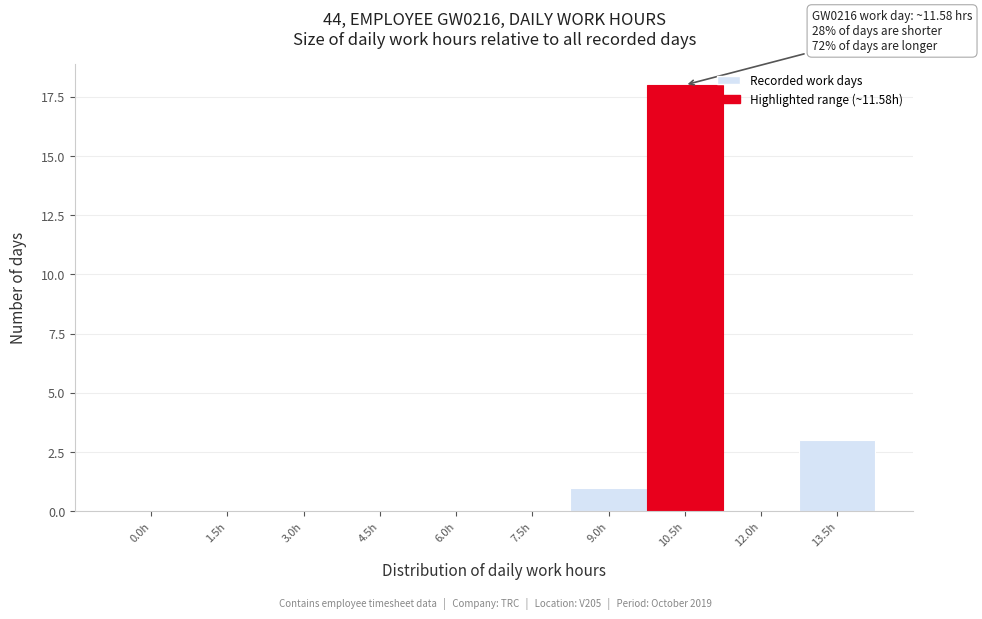

Reading left to right, transcribe all the data shown in this chart.

0.0h=0	1.5h=0	3.0h=0	4.5h=0	6.0h=0	7.5h=0	9.0h=1	10.5h=18	12.0h=0	13.5h=3